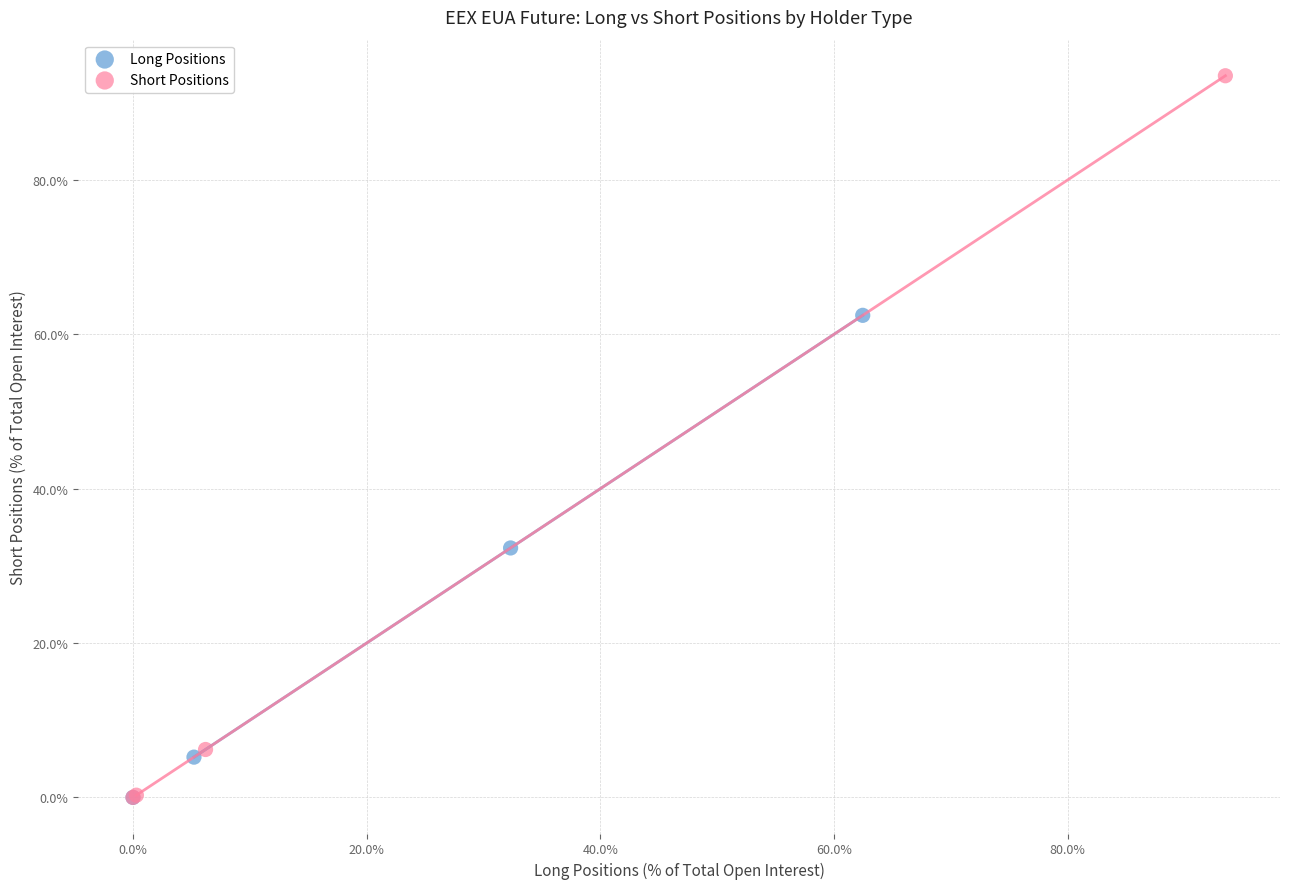

Which series has the largest Y range (max minus min)?

Short Positions